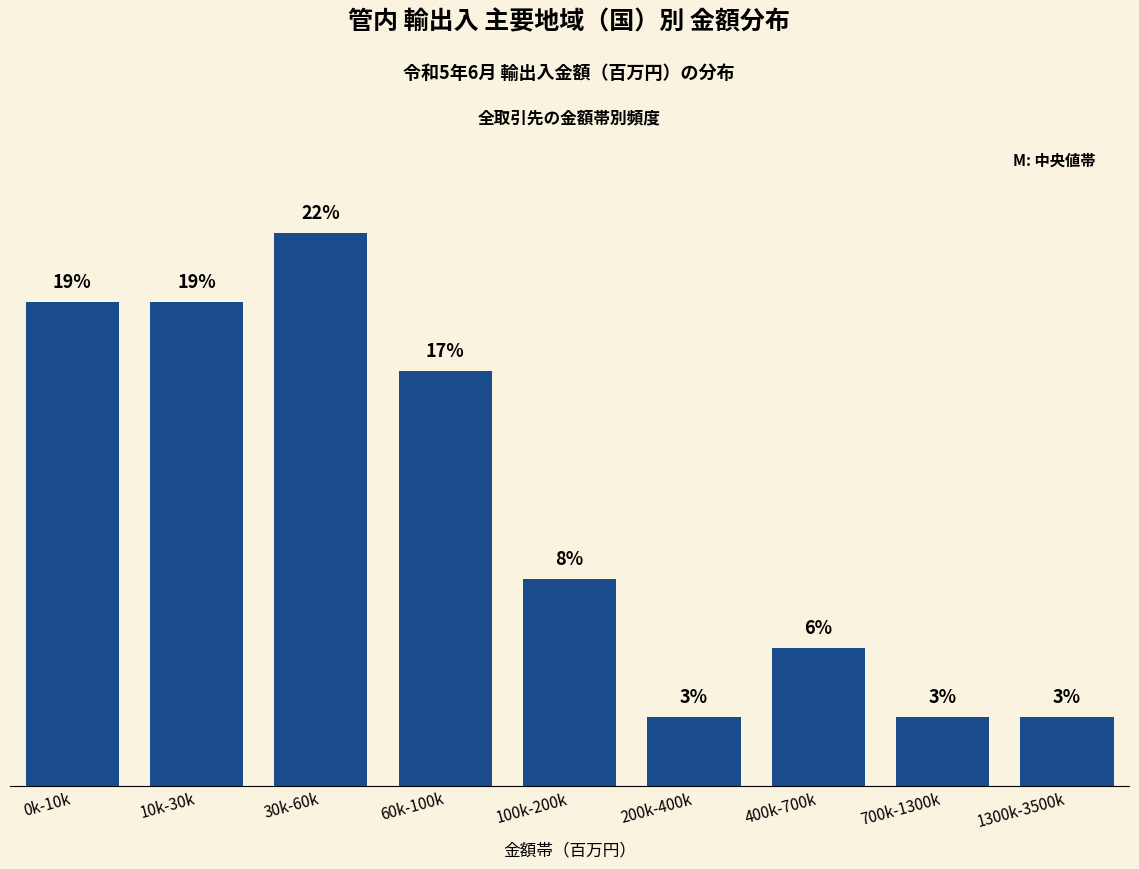

Does the chart contain any negative values?

No